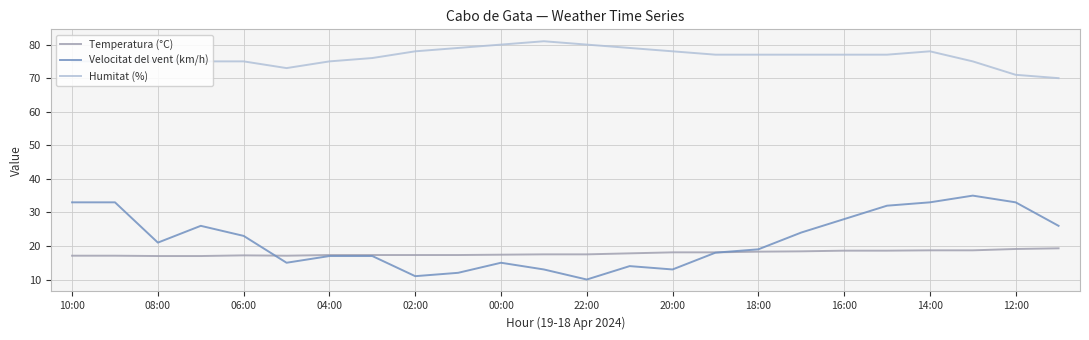

Which series has the largest total across all categories?

Humitat (%)